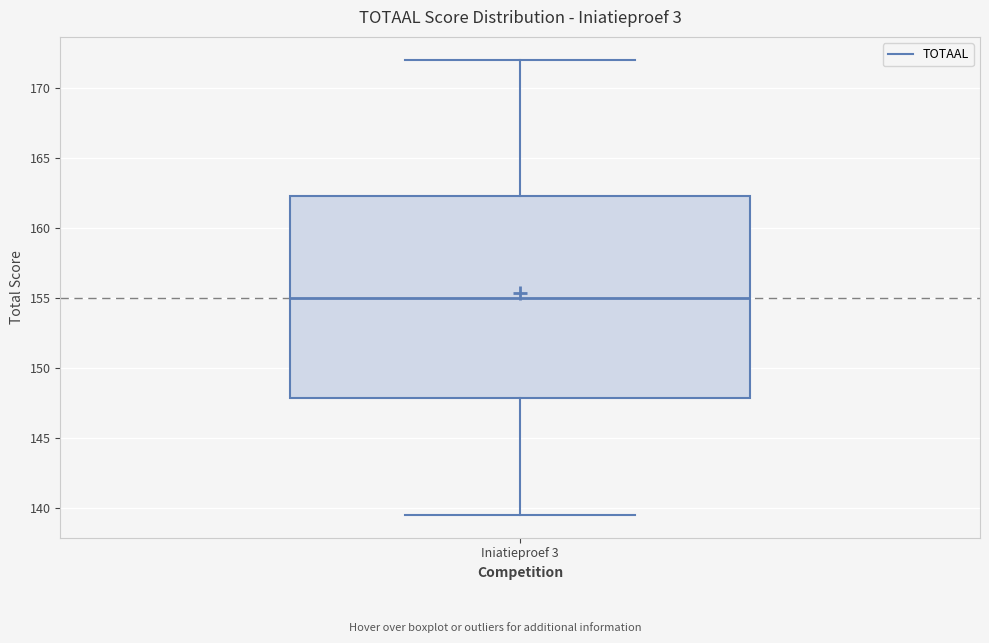

Transcribe this box plot: give where the median line is, the range the box spans, and where the two whiskers end, as read against the y-axis. The values are not printed on the chart, so give them approximately, as read against the axis.

median 155.0, box 148.0 to 162.5, whiskers 139.5 to 172.0